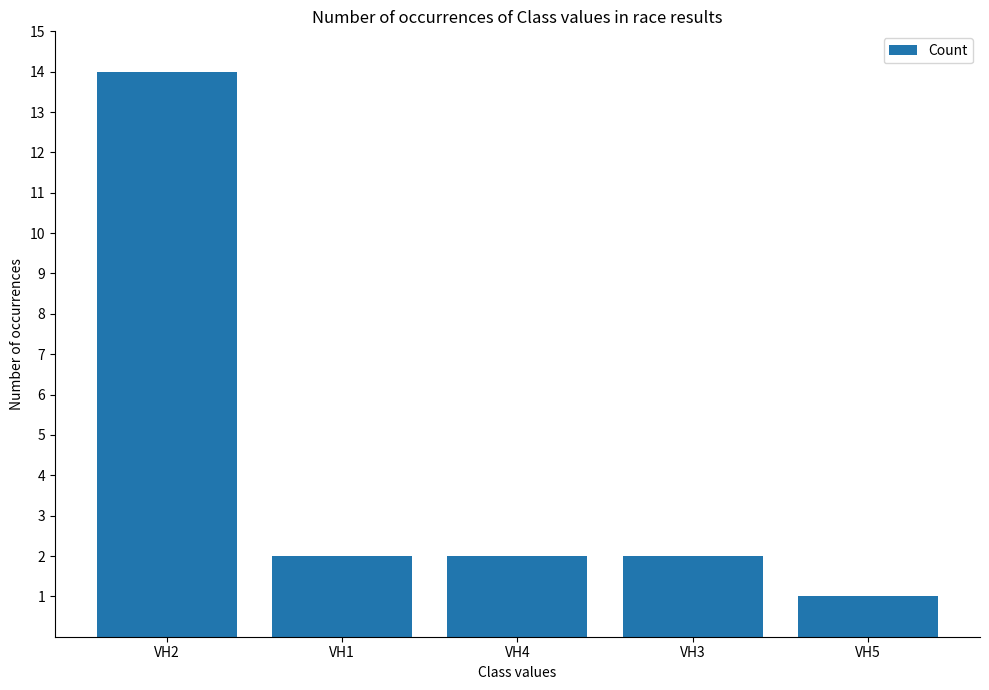

Which category has the lowest value across all series?

VH5